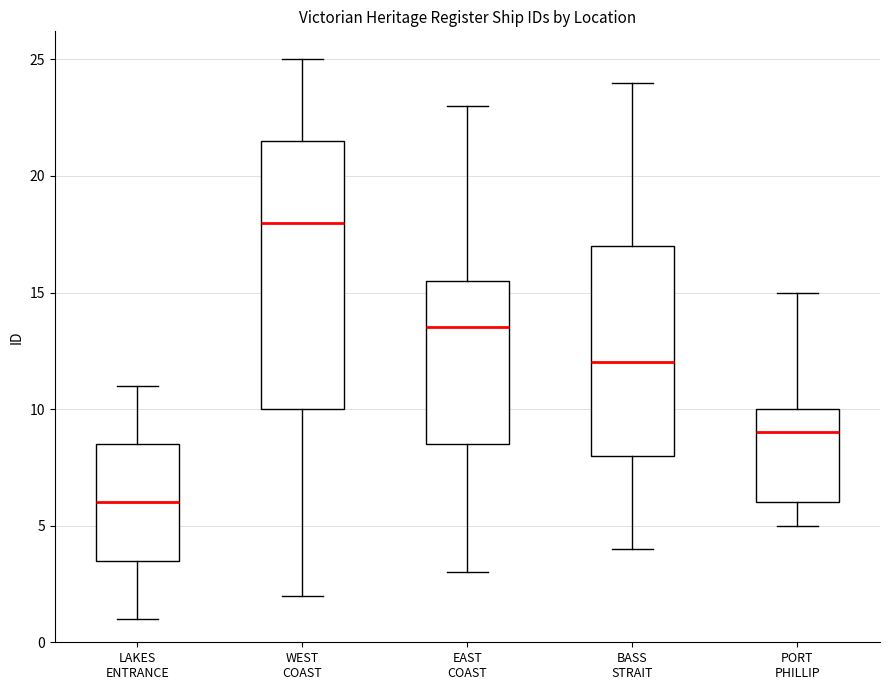

Reading left to right, transcribe this box plot: for each box, give where its median line is, the range the box spans, and where its two whiskers end, as read against the y-axis. The values are not printed on the chart, so give them approximately, as read against the axis.

LAKES ENTRANCE: median 6.0, box 3.5 to 8.5, whiskers 1.0 to 11.0
WEST COAST: median 18.0, box 10.0 to 21.5, whiskers 2.0 to 25.0
EAST COAST: median 13.5, box 8.5 to 15.5, whiskers 3.0 to 23.0
BASS STRAIT: median 12.0, box 8.0 to 17.0, whiskers 4.0 to 24.0
PORT PHILLIP: median 9.0, box 6.0 to 10.0, whiskers 5.0 to 15.0